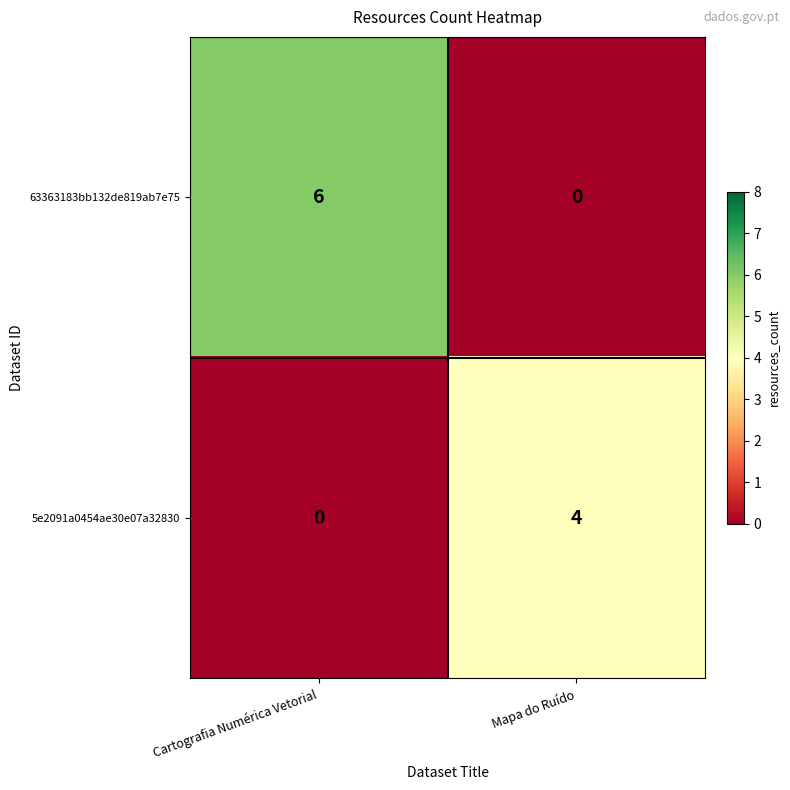

Reading left to right, list all the values displayed in this chart.

63363183bb132de819ab7e75: 6	0
5e2091a0454ae30e07a32830: 0	4